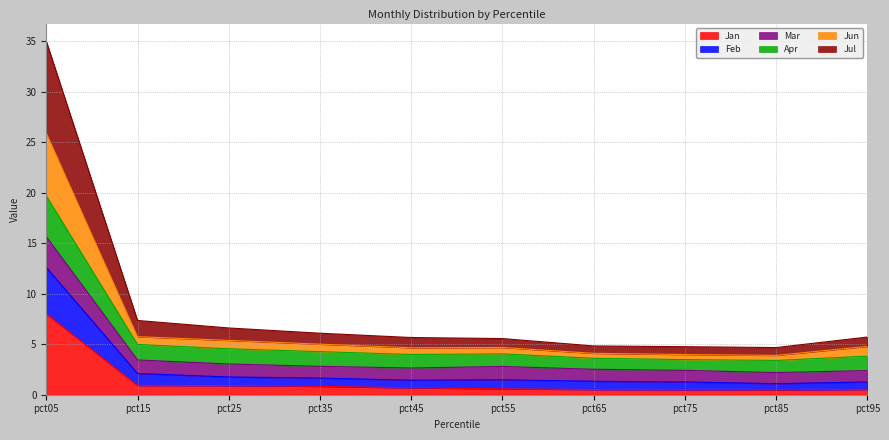

List the labels in order of Apr value, smallest first.

pct85, pct75, pct65, pct55, pct45, pct95, pct35, pct25, pct15, pct05